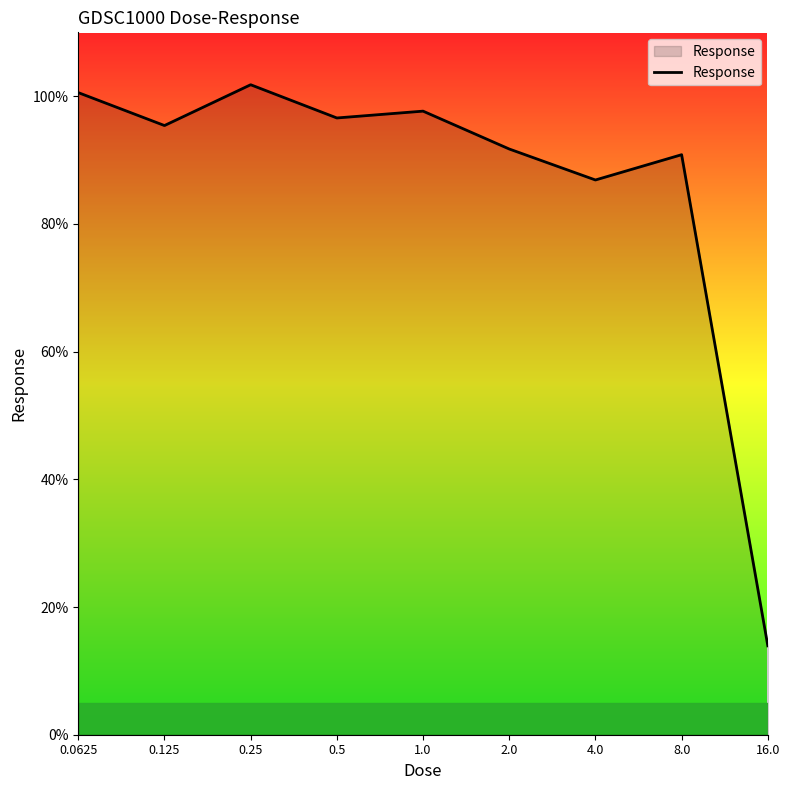

What is the difference between the maximum and minimum values?

87.9